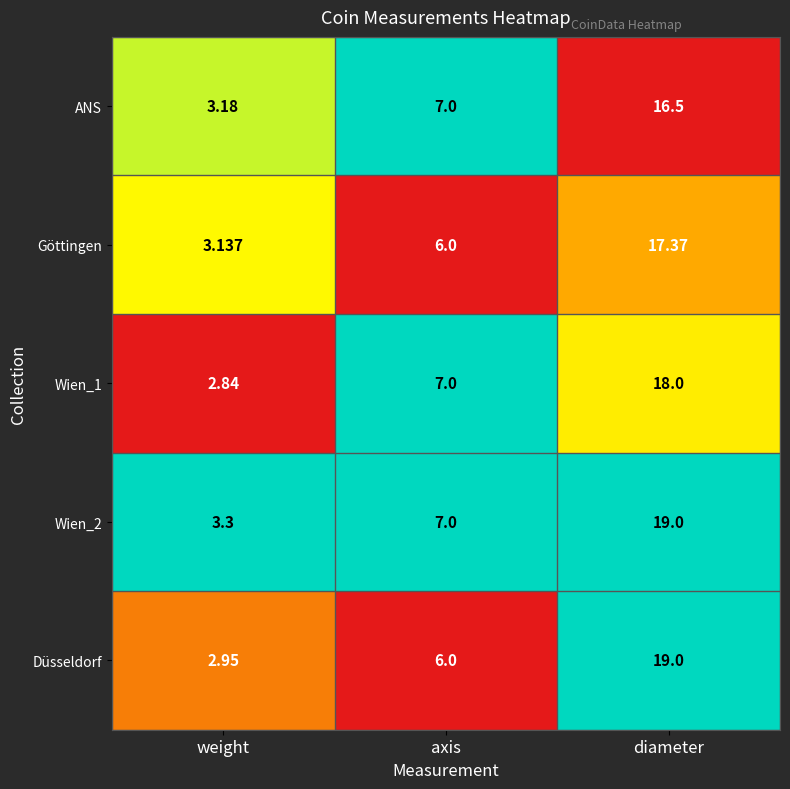

At weight, list the series in order from largest to smallest.

Wien_2, ANS, Göttingen, Düsseldorf, Wien_1